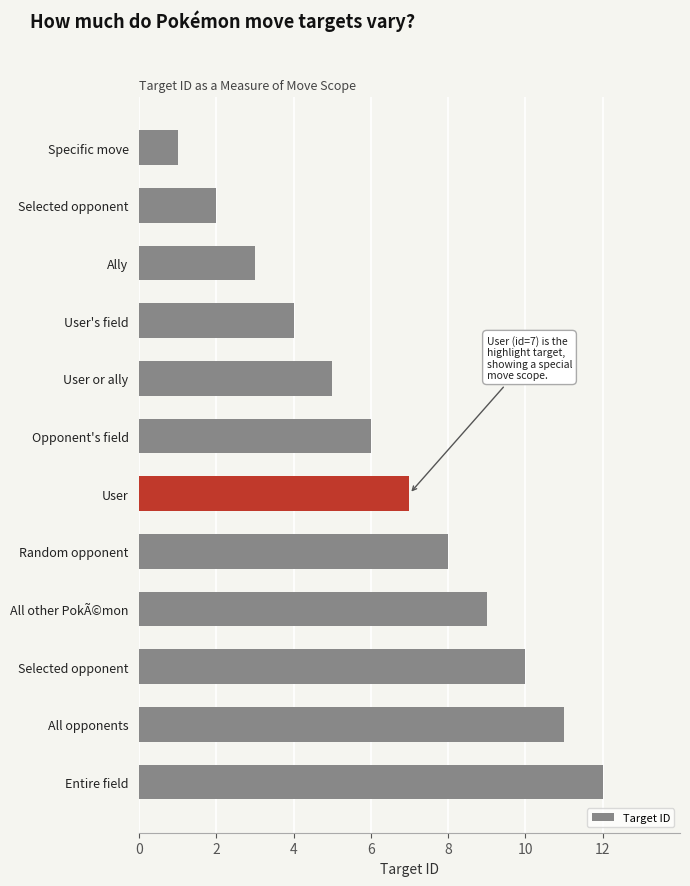

What is the difference between the maximum and second lowest values?

10